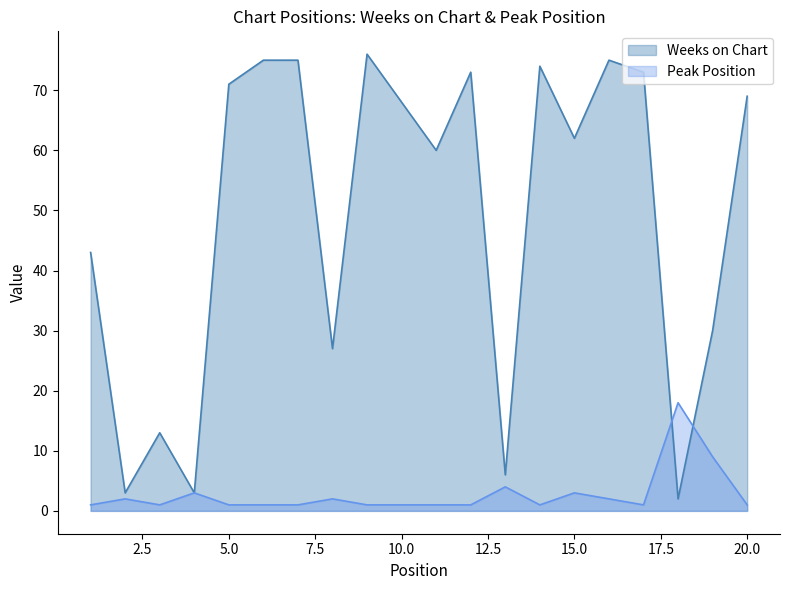

What is the approximate value of Weeks on Chart at 6, to the nearest 10?

80